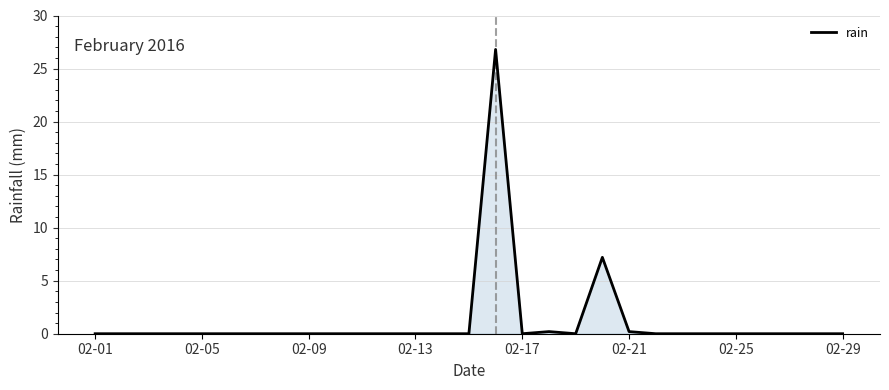

What is the difference between the maximum and minimum values?

26.8